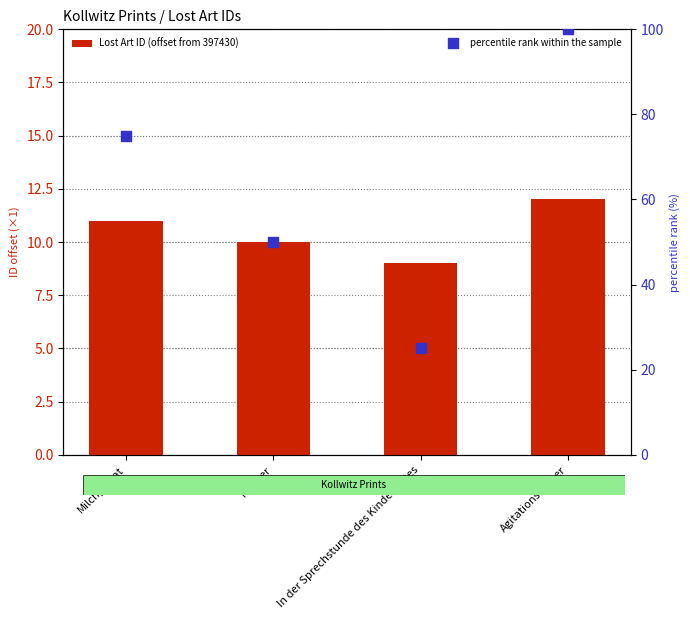

Which series has the largest Y range (max minus min)?

percentile rank within the sample